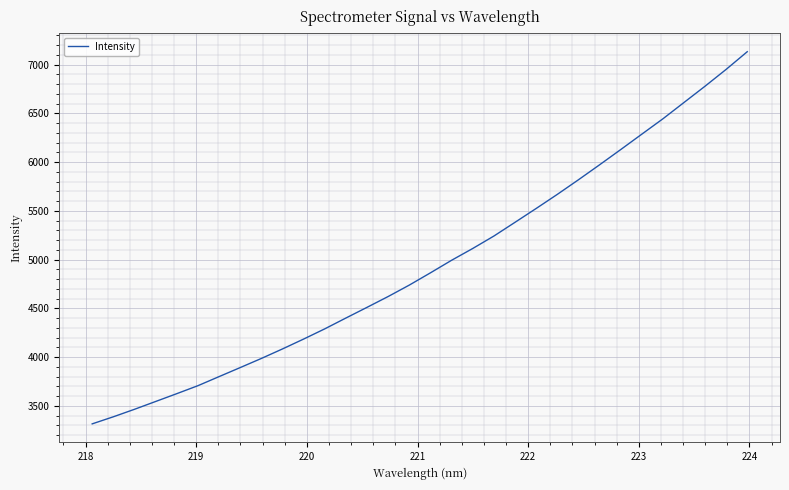

How many lines are shown in the chart?

1